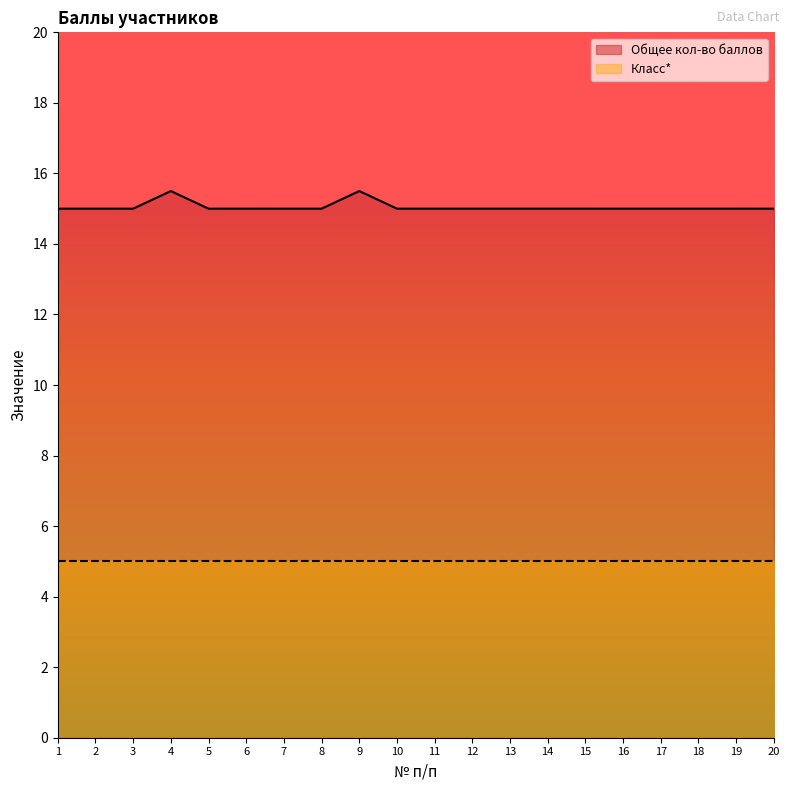

The chart shows a value of 15.0 at 8. True or false?

True